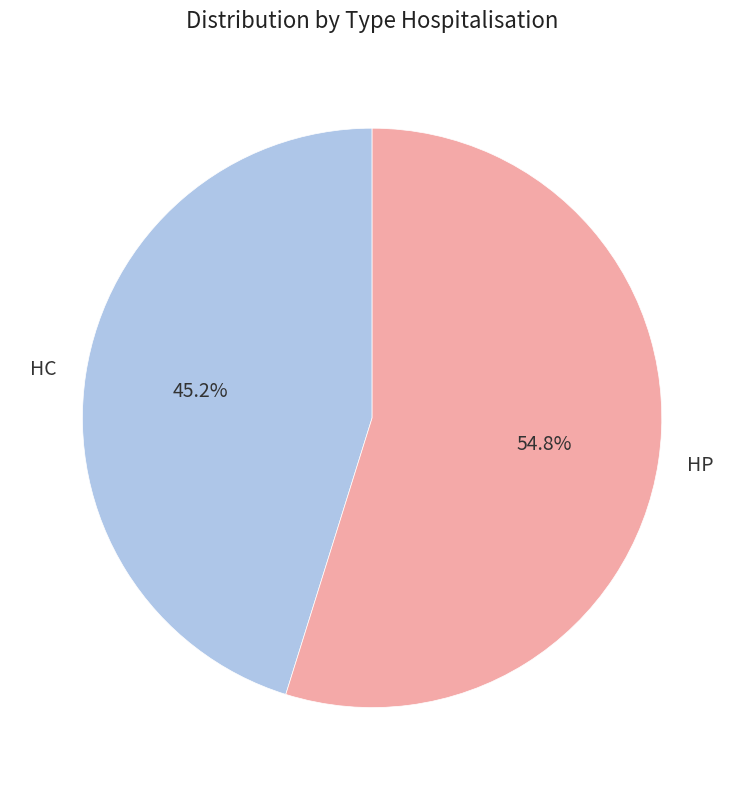

To the nearest percent, what is the difference between the largest and smallest slice percentages?

10%